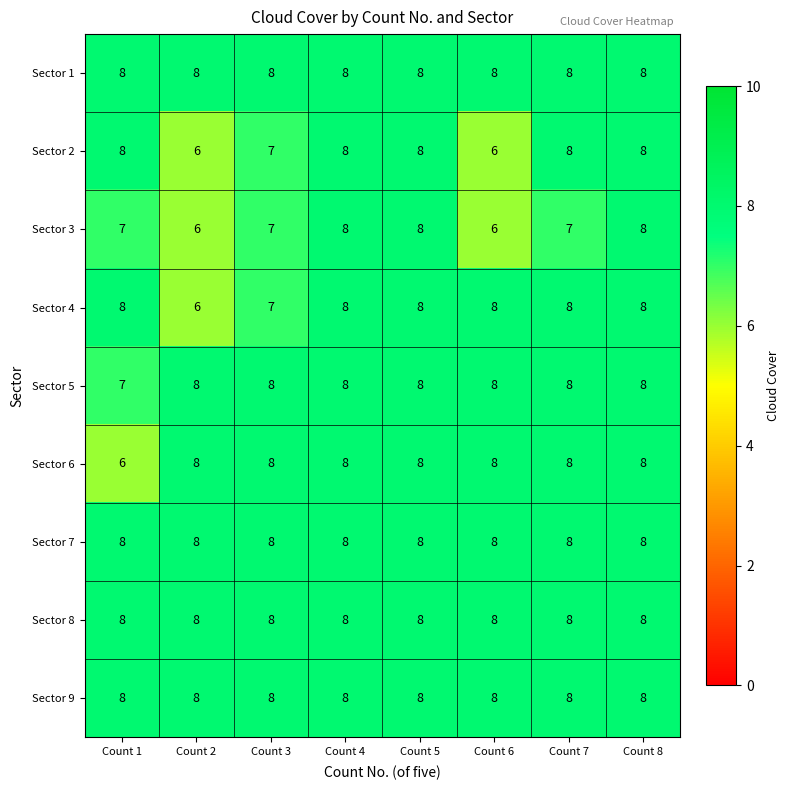

Between Count 1 and Count 5, which series saw the biggest shift?

Sector 6